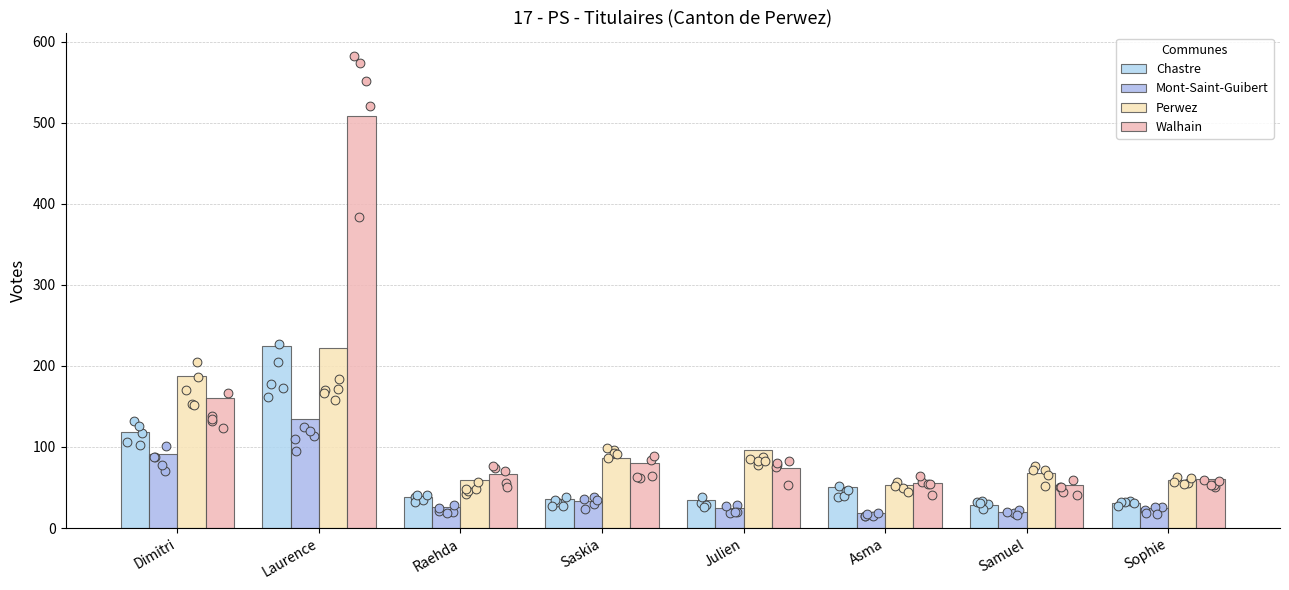

At which category is the sum across all series the highest?

Laurence